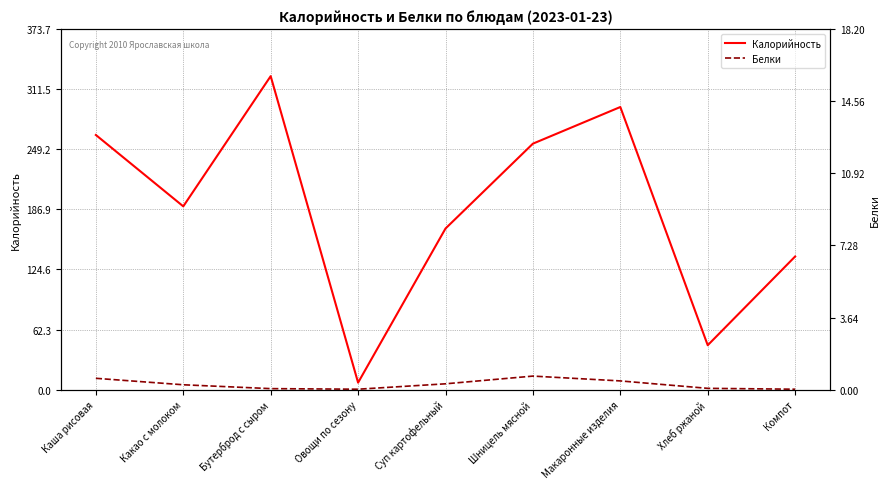

How many series are shown in this chart?

2